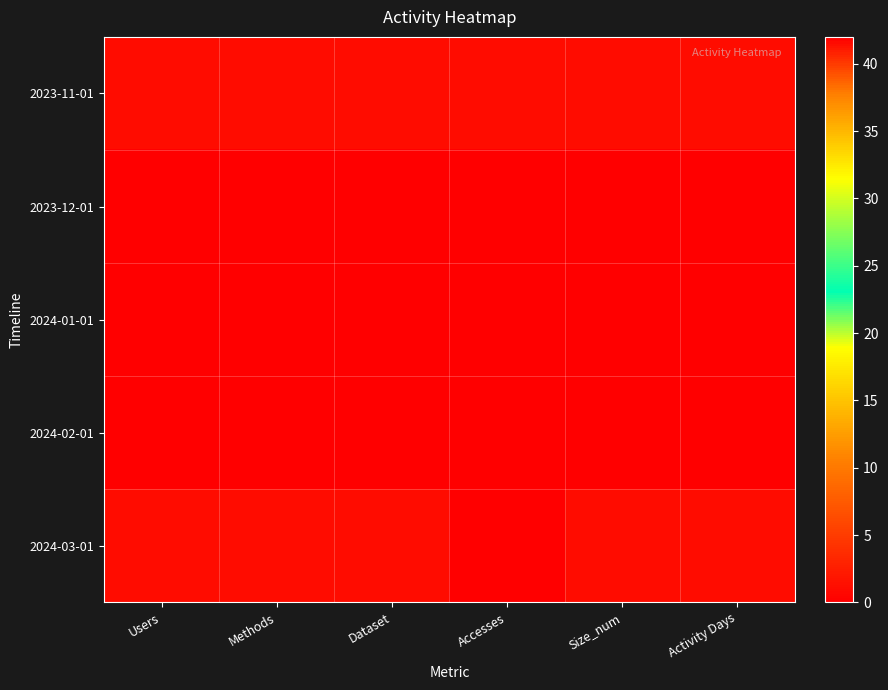

Which series has the largest total across all categories?

2024-03-01